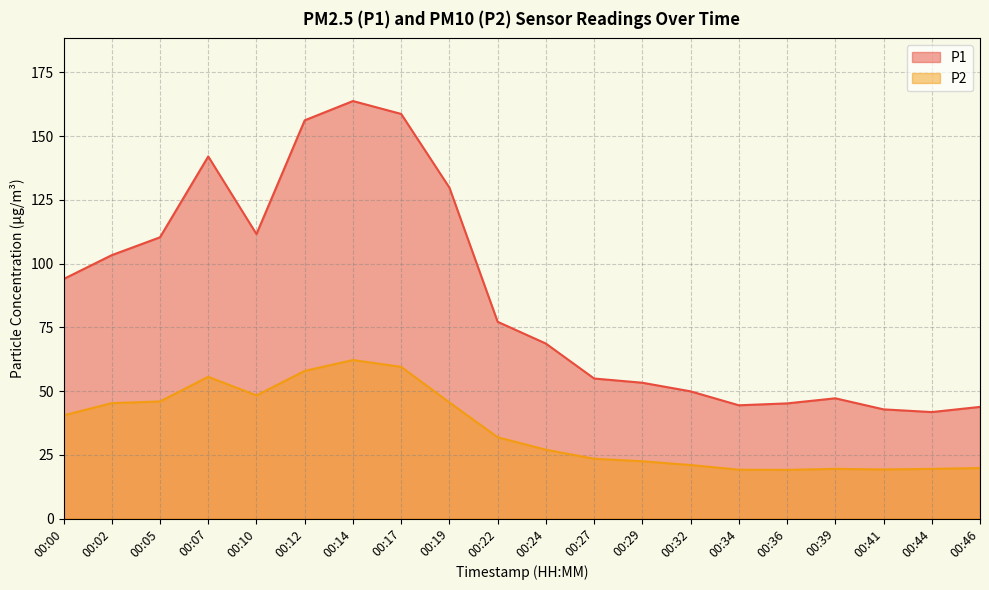

True or false: P2 and P1 intersect in this chart.

False